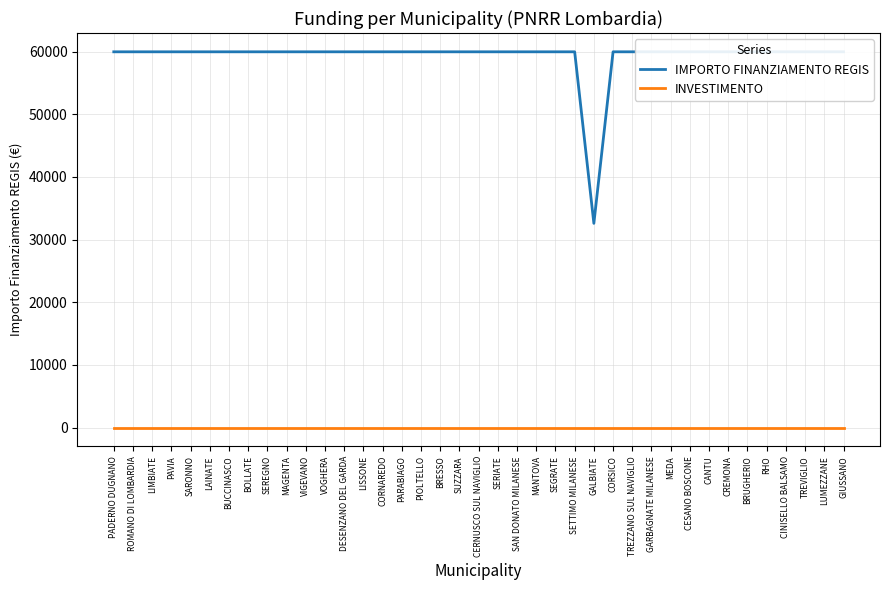

List the series in order of their peak value, lowest first.

INVESTIMENTO, IMPORTO FINANZIAMENTO REGIS